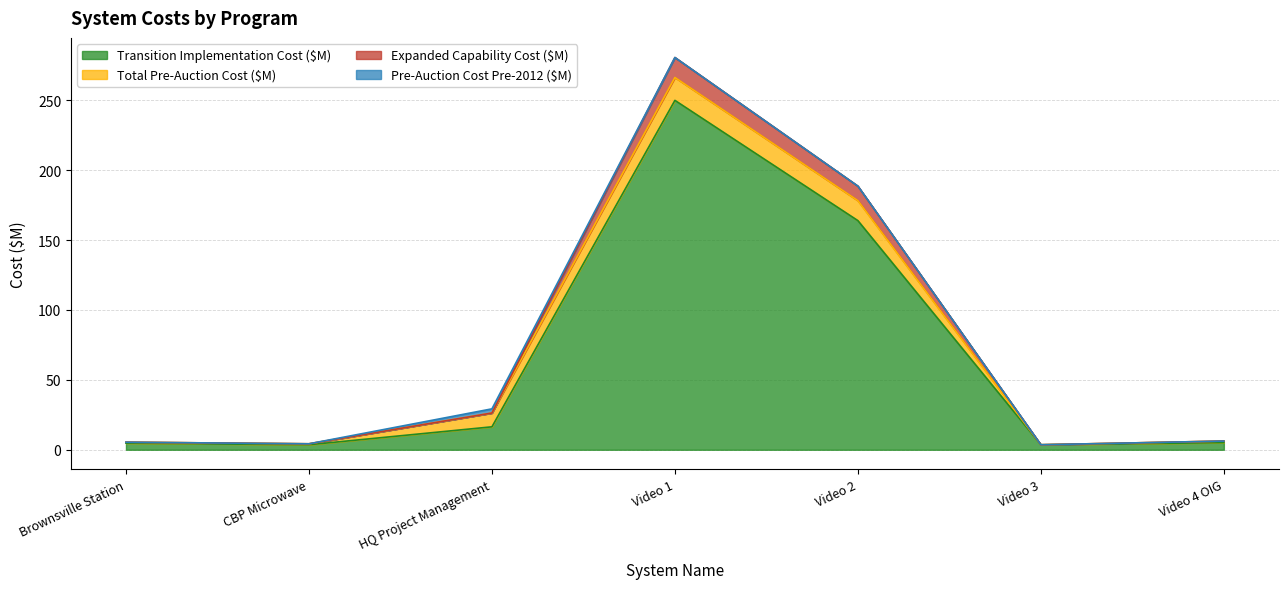

Read the Transition Implementation Cost ($M) value at Video 3.

3.6